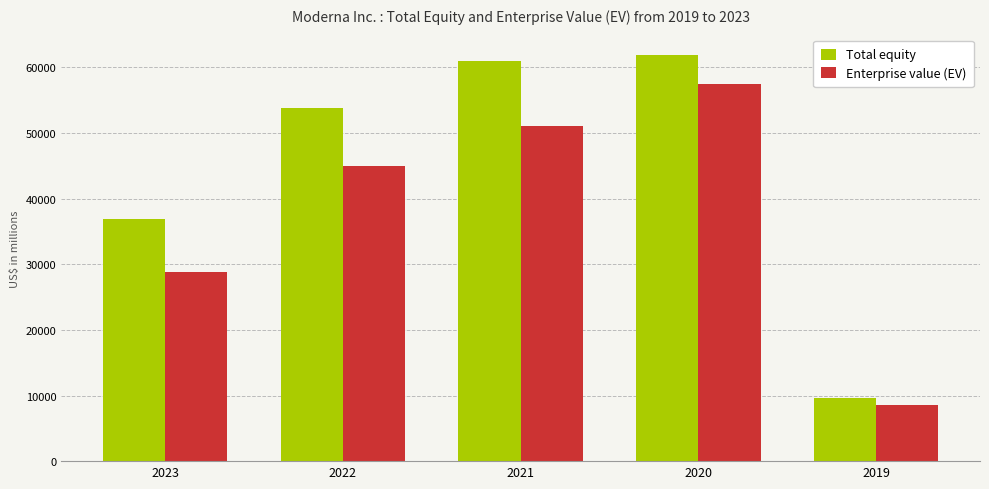

What is the sum of the Enterprise value (EV) values at 2021 and 2023?

79830